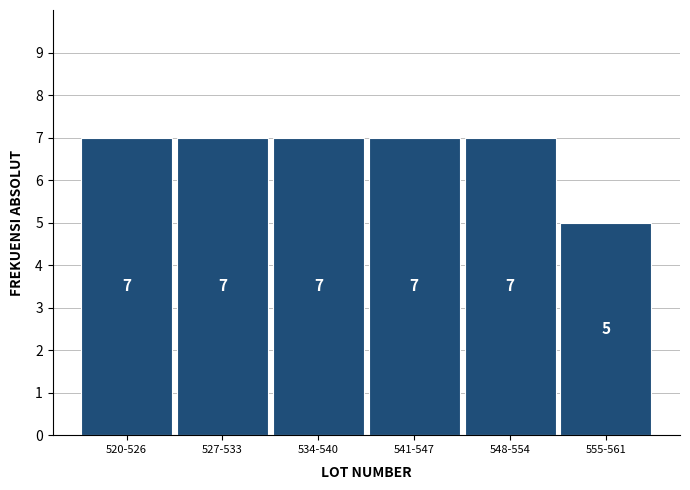

Reading left to right, what are all the values shown in this chart?

7	7	7	7	7	5